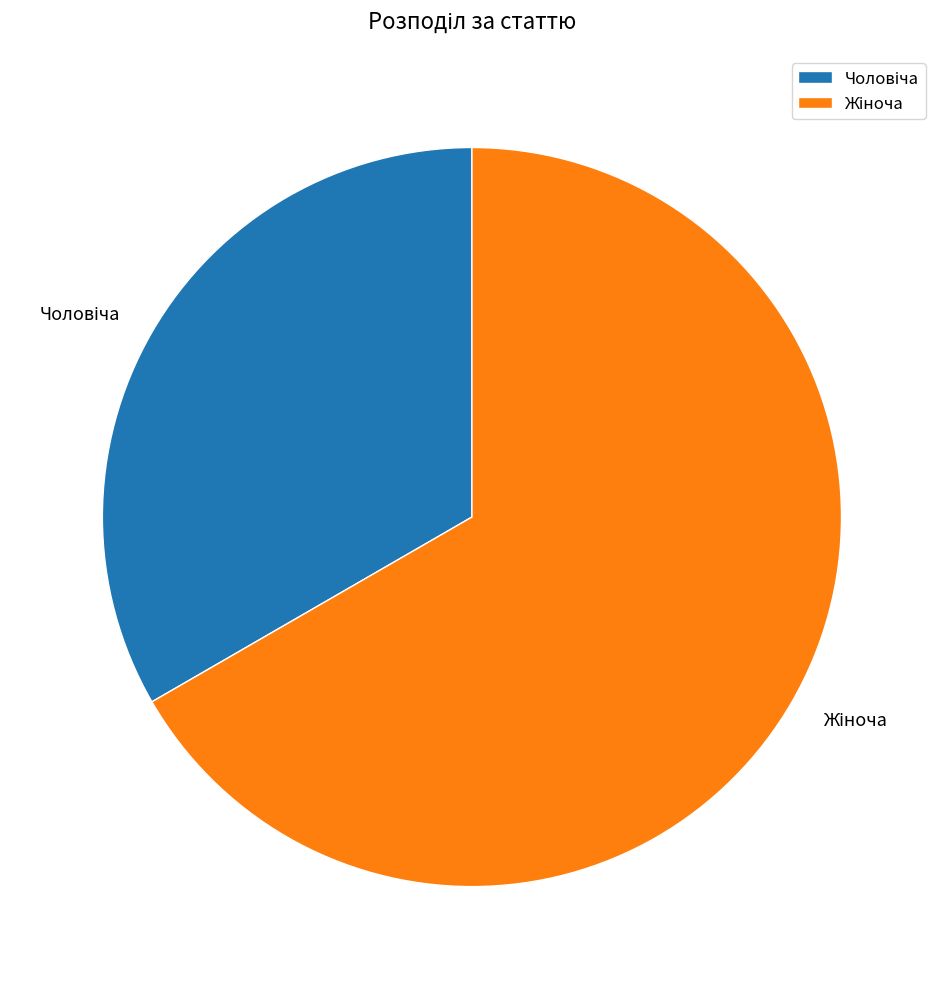

Is there any slice that represents more than half of the pie?

Yes